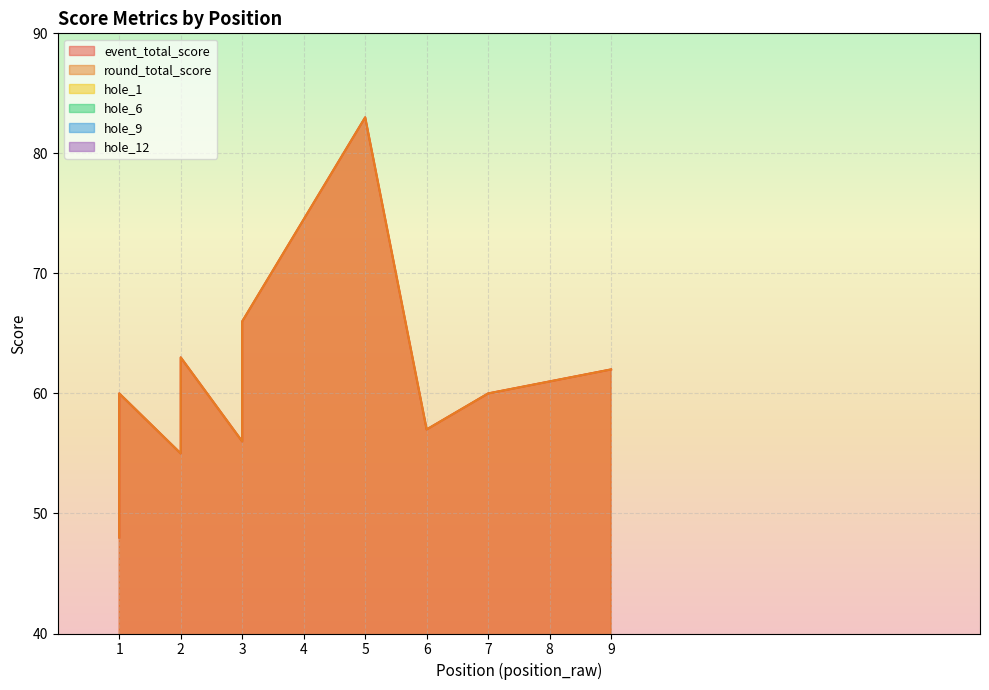

How many data points in event_total_score are less than 60?

6